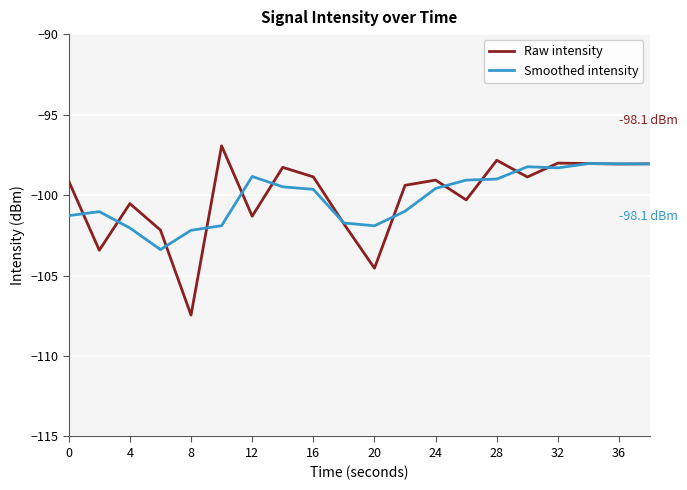

What is the highest value of the Smoothed intensity series?

-98.0